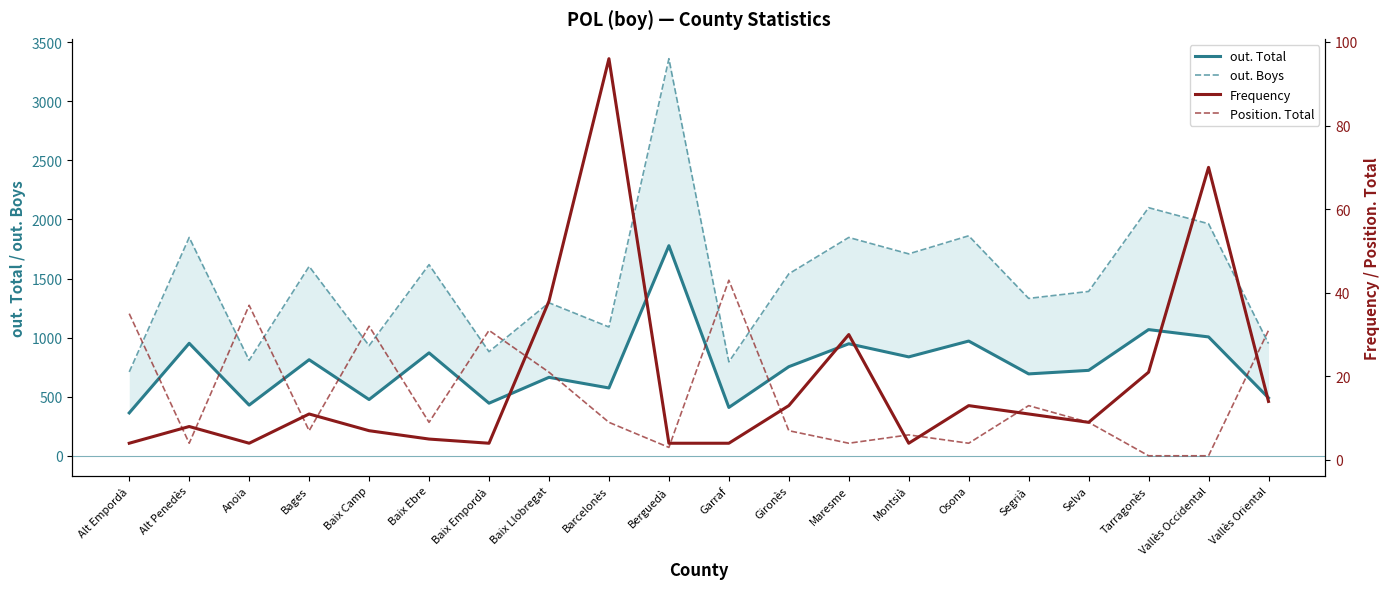

The value of out. Boys at Selva is 1391. True or false?

True